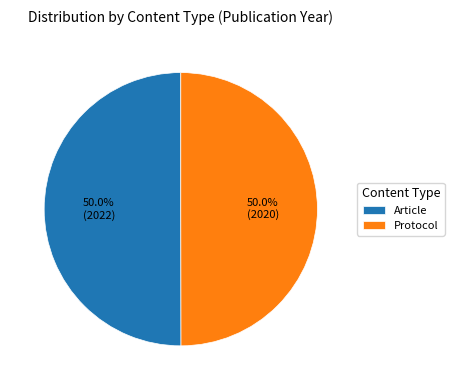

What is the ratio of the value at Protocol to the value at Article?

1.0